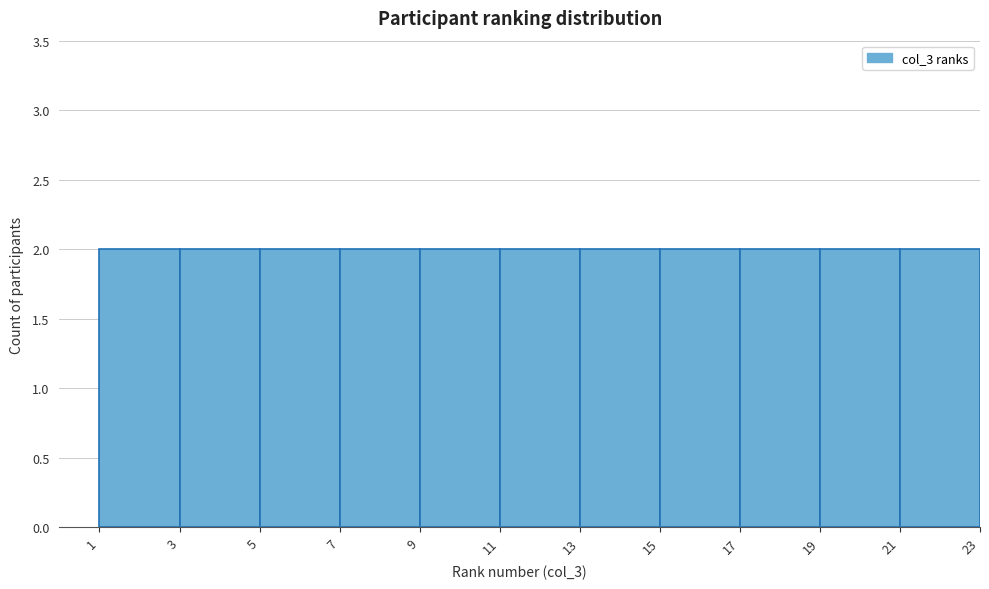

Reading left to right, list every bar in this chart as the range it spans on the x-axis followed by its height. The values are not printed on the chart, so give them approximately, as read against the axis.

1 to 3: 2
3 to 5: 2
5 to 7: 2
7 to 9: 2
9 to 11: 2
11 to 13: 2
13 to 15: 2
15 to 17: 2
17 to 19: 2
19 to 21: 2
21 to 23: 2